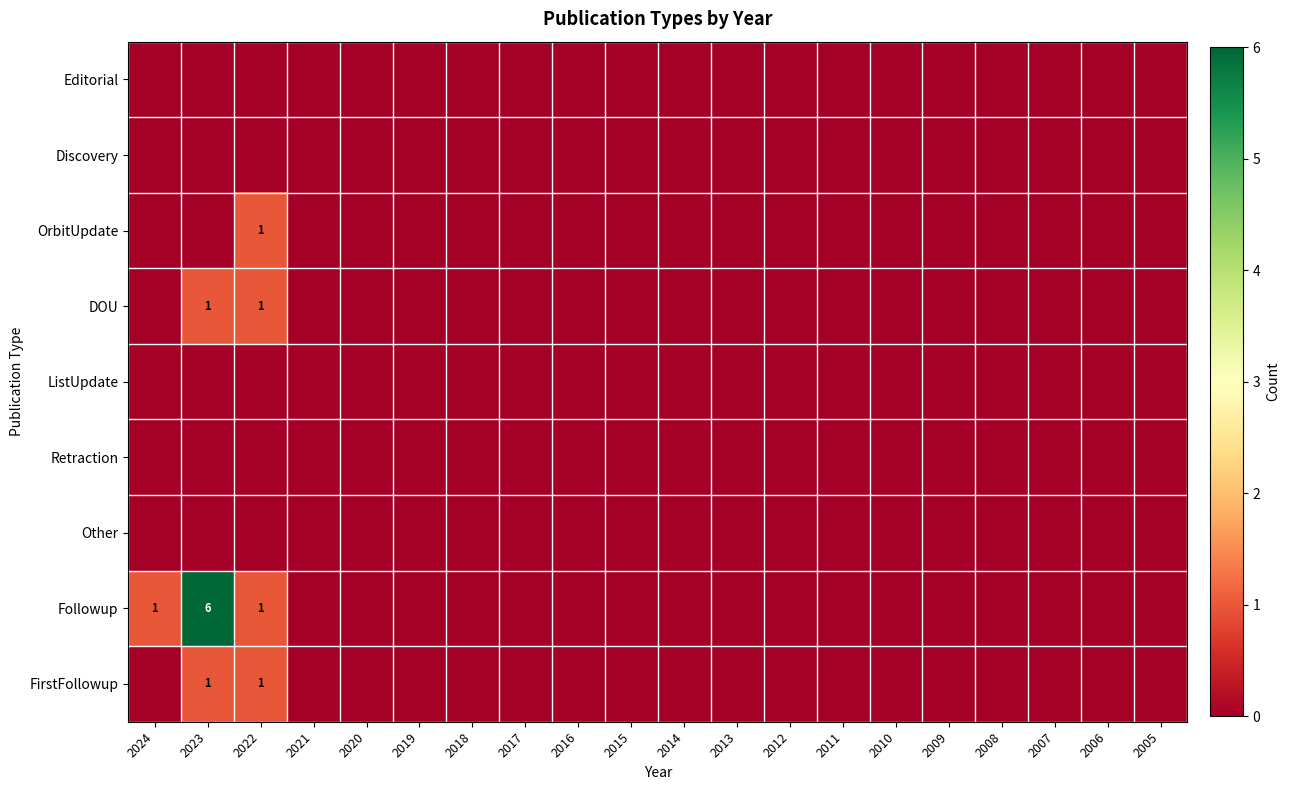

How many categories are shown in the chart?

20